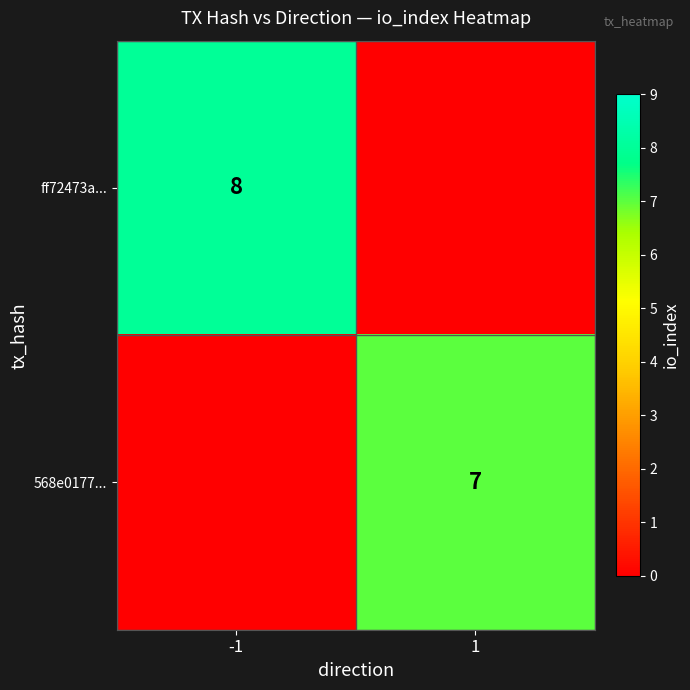

Between -1 and 1, which is larger?

-1